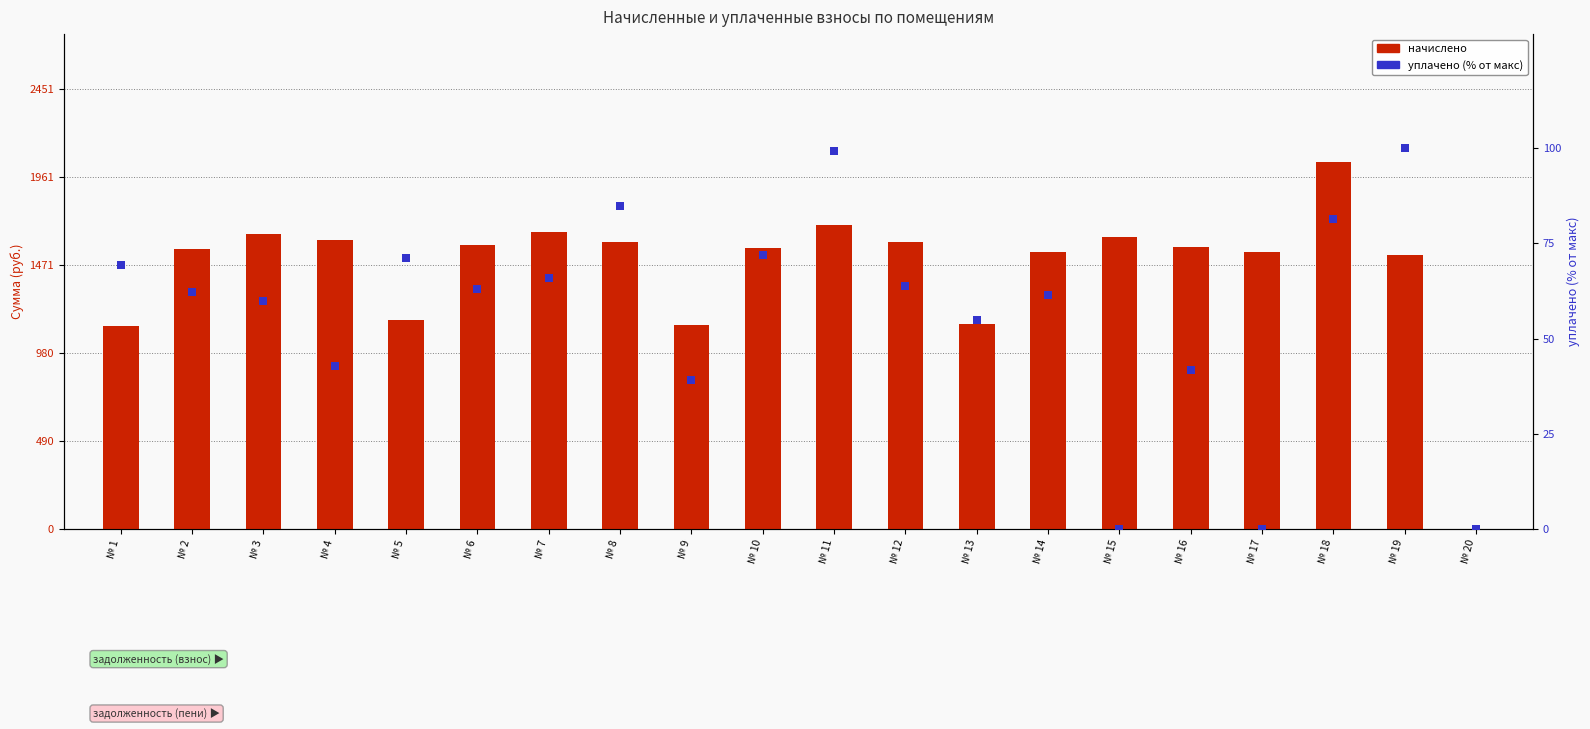

Which series has the largest total across all categories?

начислено